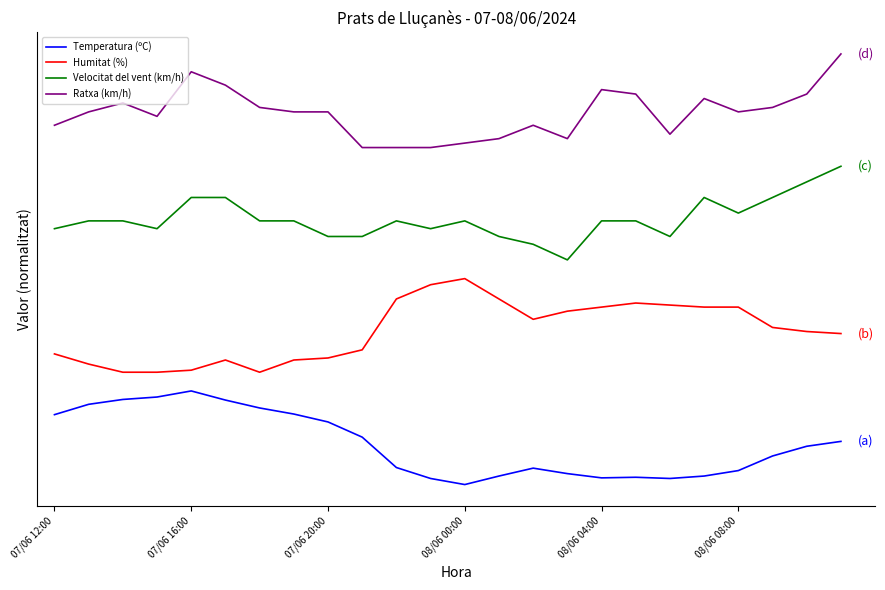

True or false: Velocitat del vent (km/h) and Ratxa (km/h) intersect in this chart.

False